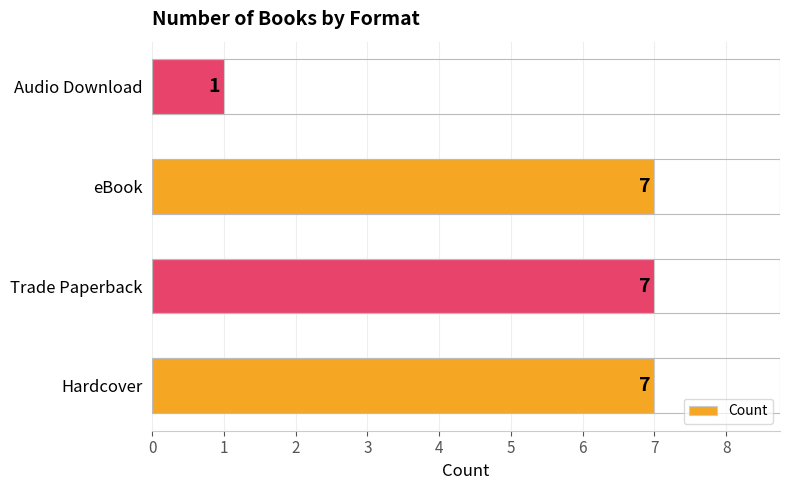

What is the average value?

6